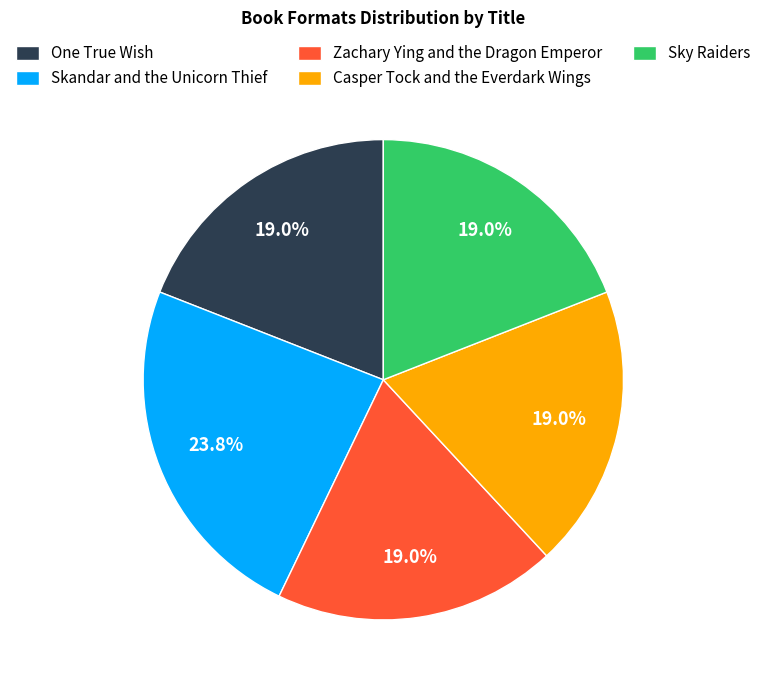

To the nearest percent, what is the combined percentage of Sky Raiders and Zachary Ying and the Dragon Emperor?

38%